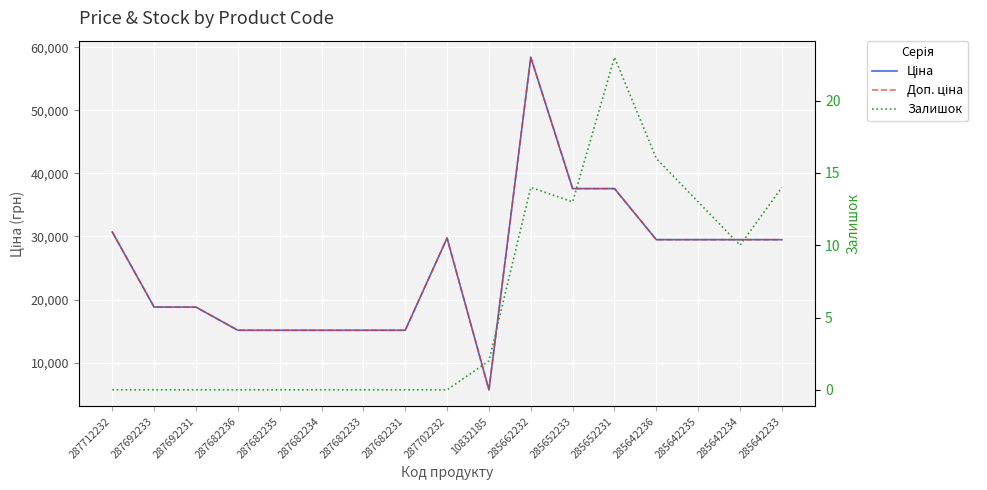

True or false: Ціна has a value of 24223.5 at 287682235.

False